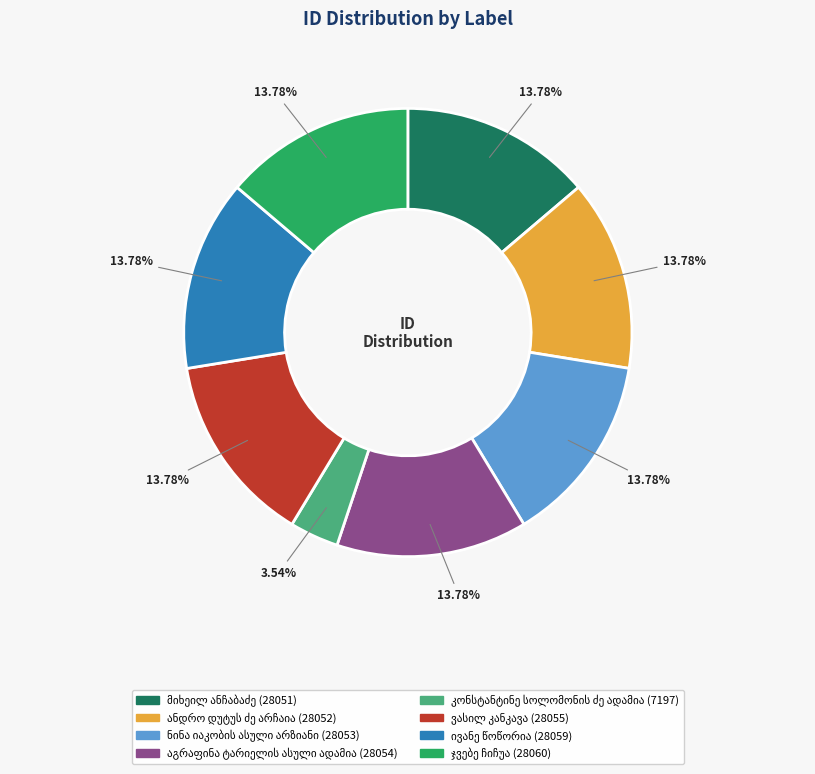

Does any single category account for the majority?

No